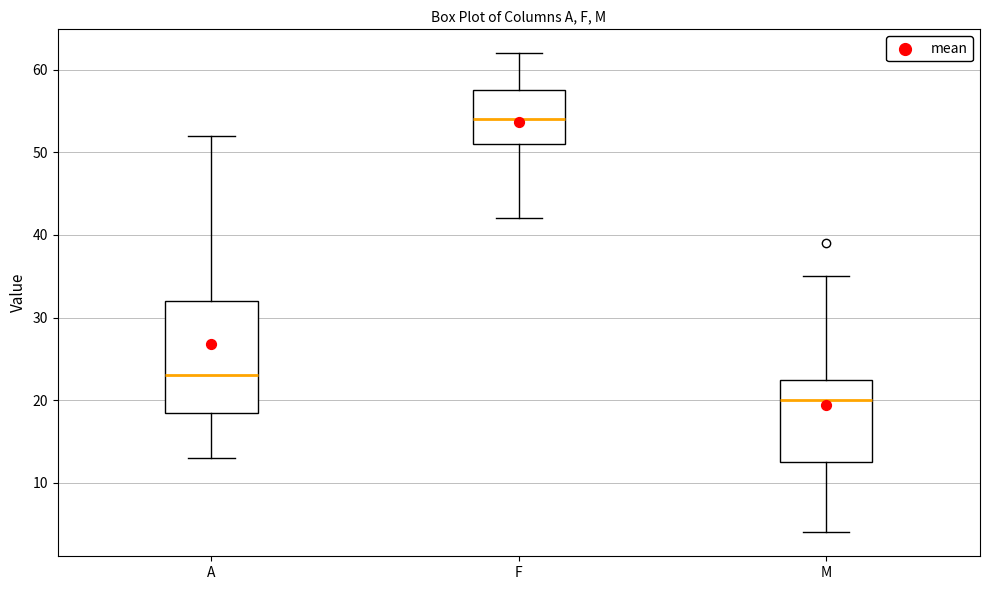

Reading left to right, transcribe this box plot: for each box, give where its median line is, the range the box spans, and where its two whiskers end, as read against the y-axis. The values are not printed on the chart, so give them approximately, as read against the axis.

A: median 23, box 19 to 32, whiskers 13 to 52
F: median 54, box 51 to 58, whiskers 42 to 62
M: median 20, box 13 to 23, whiskers 4 to 35